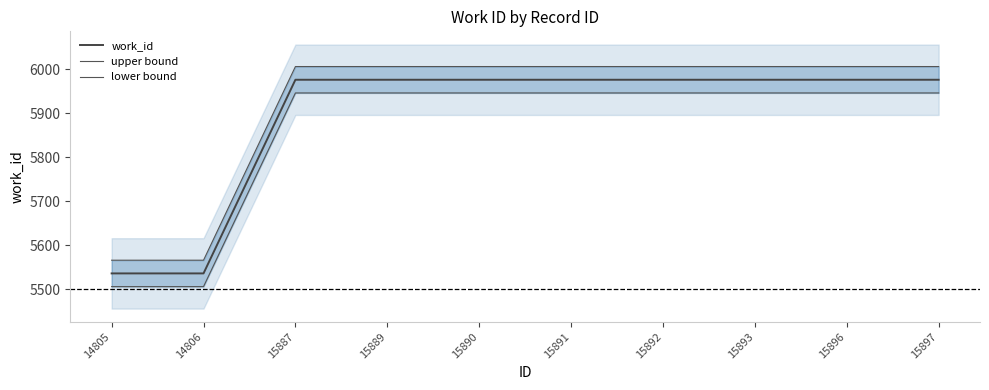

What are all the series names shown in the legend?

work_id, upper bound, lower bound